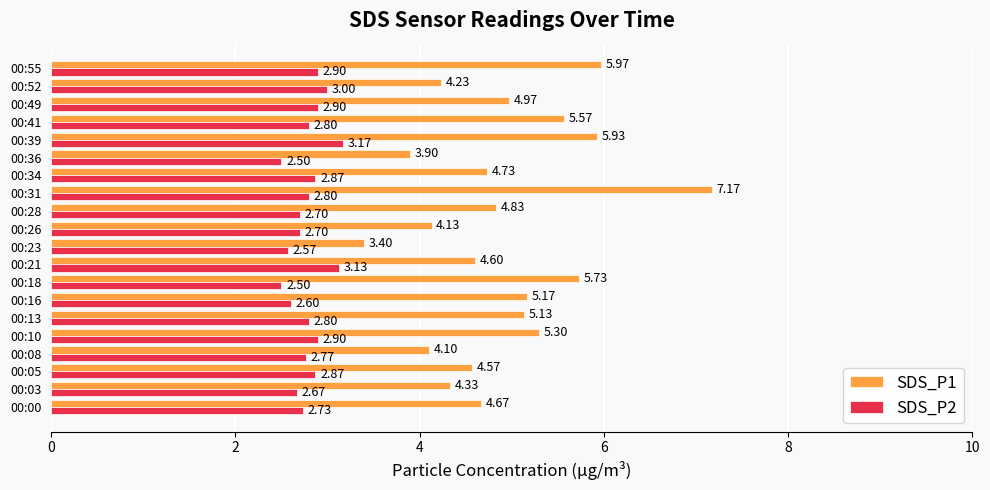

Which category has the lowest value in the SDS_P1 series?

00:23